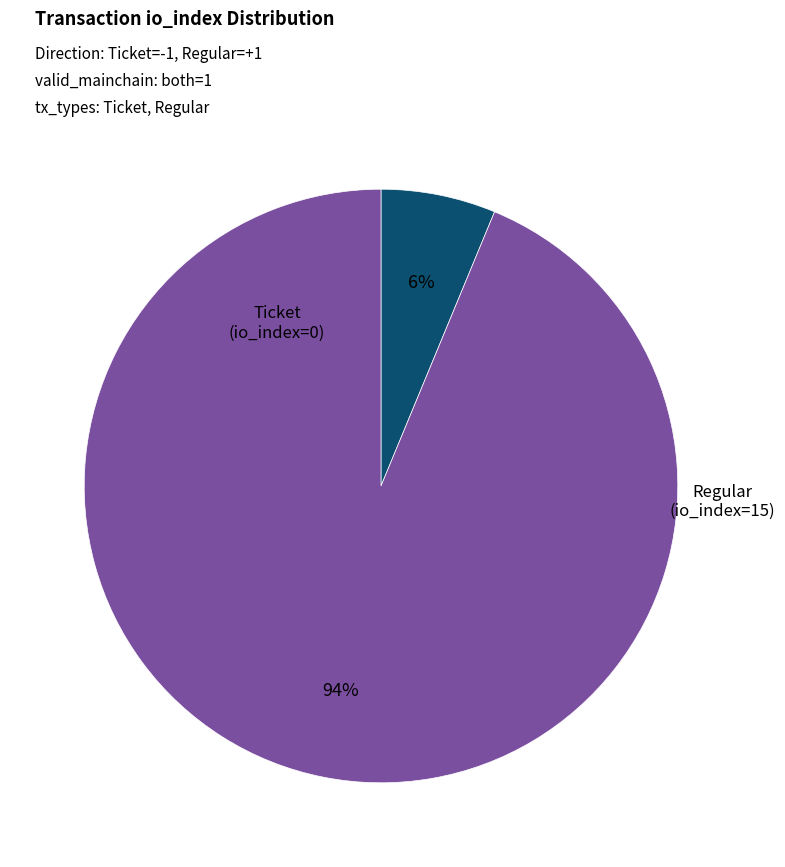

Is there a majority slice in this chart?

Yes